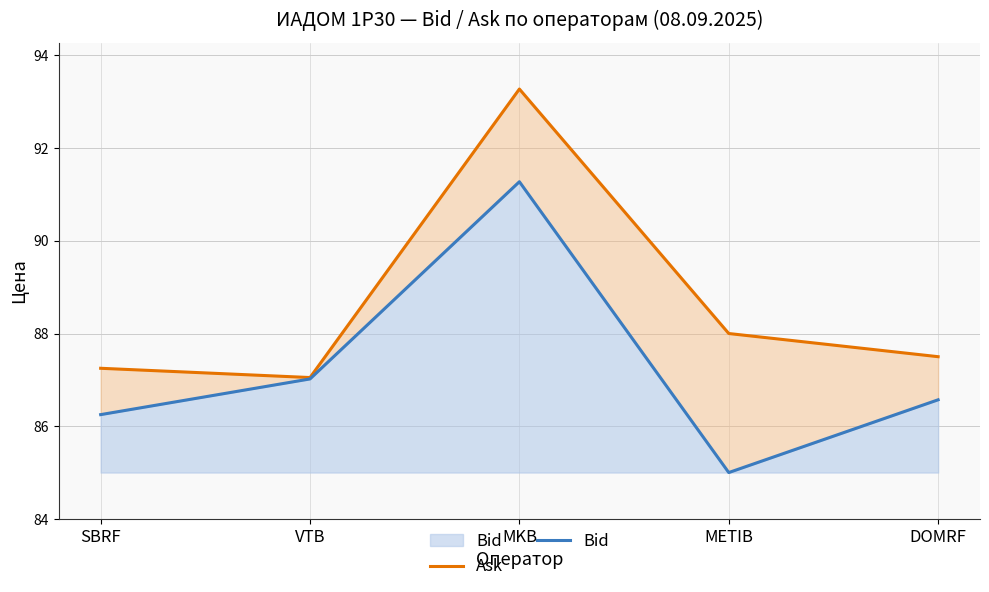

The value of Bid at VTB is 87.0. True or false?

True